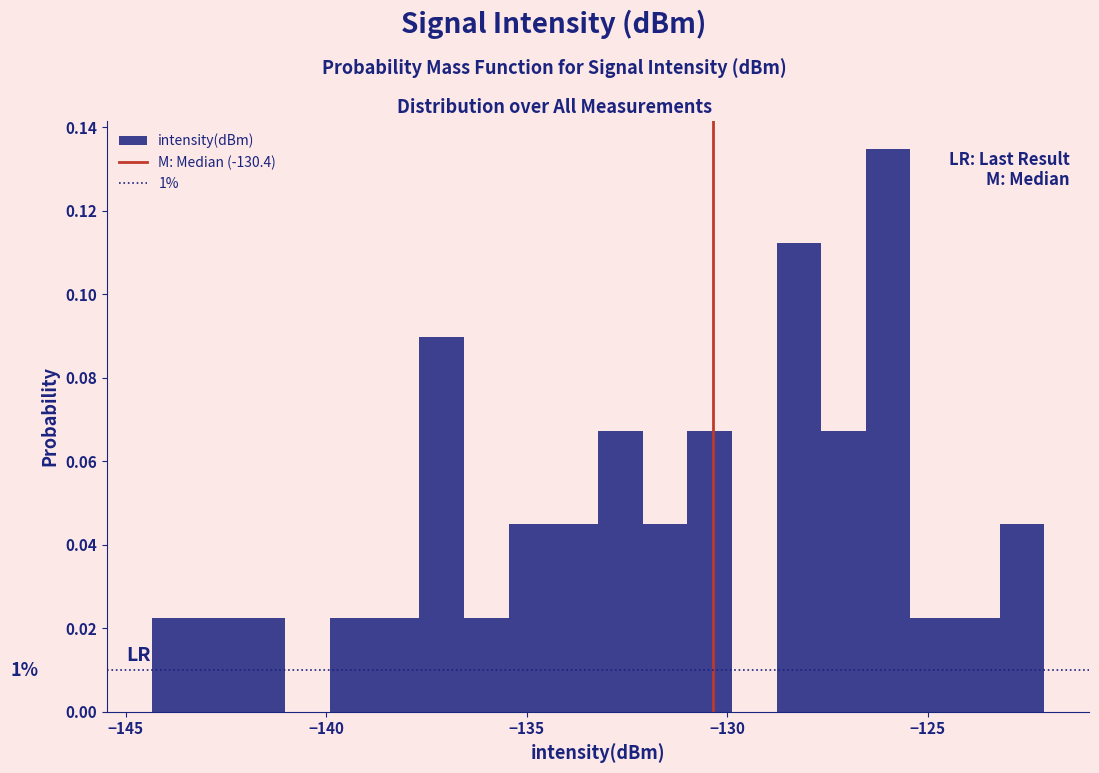

Read against the x-axis, roughly where is the centre of the tallest bar?

-126.0